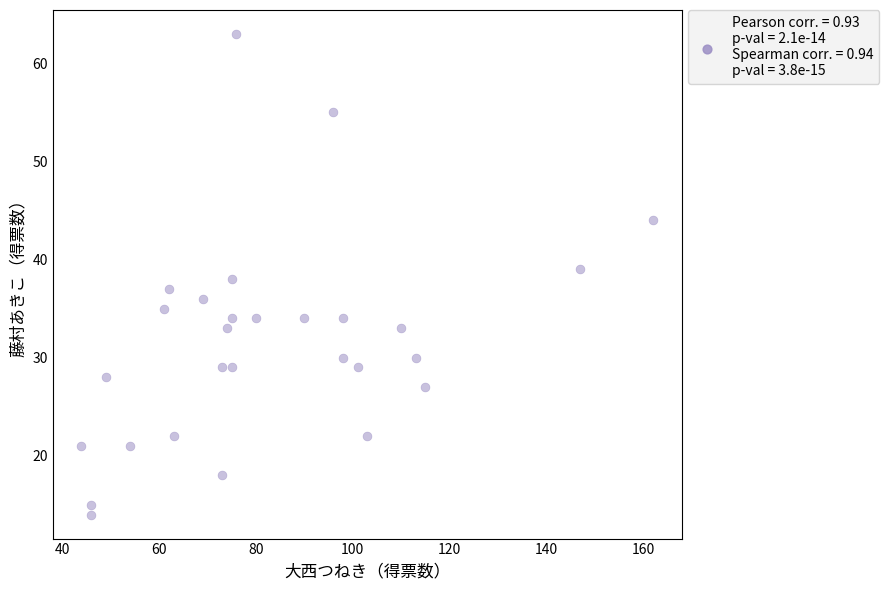

What is the range of X values (max minus min)?

118